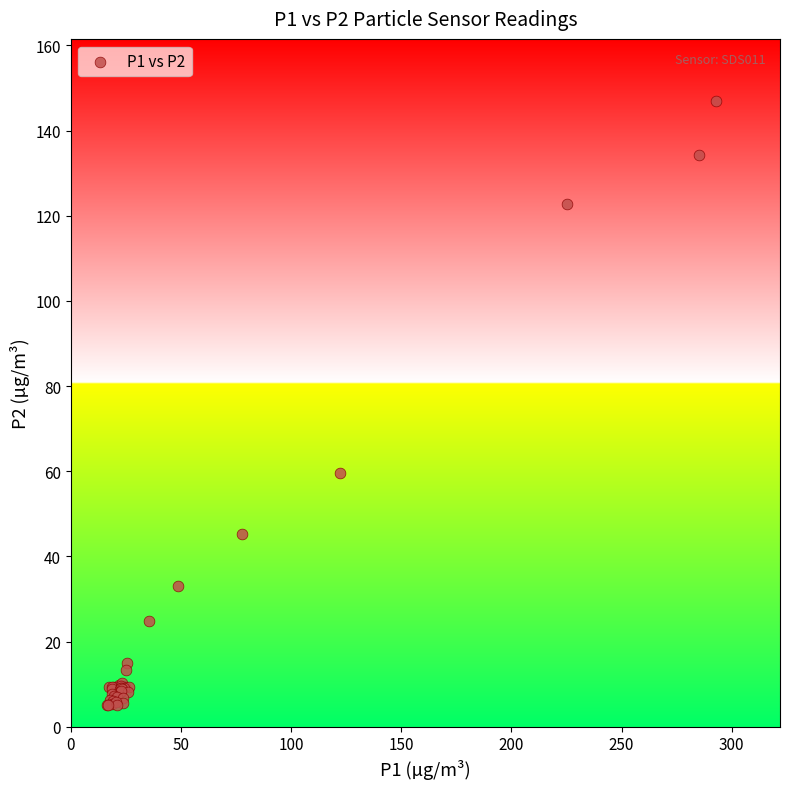

What Y value in the scatter plot is closest to 75?

59.6